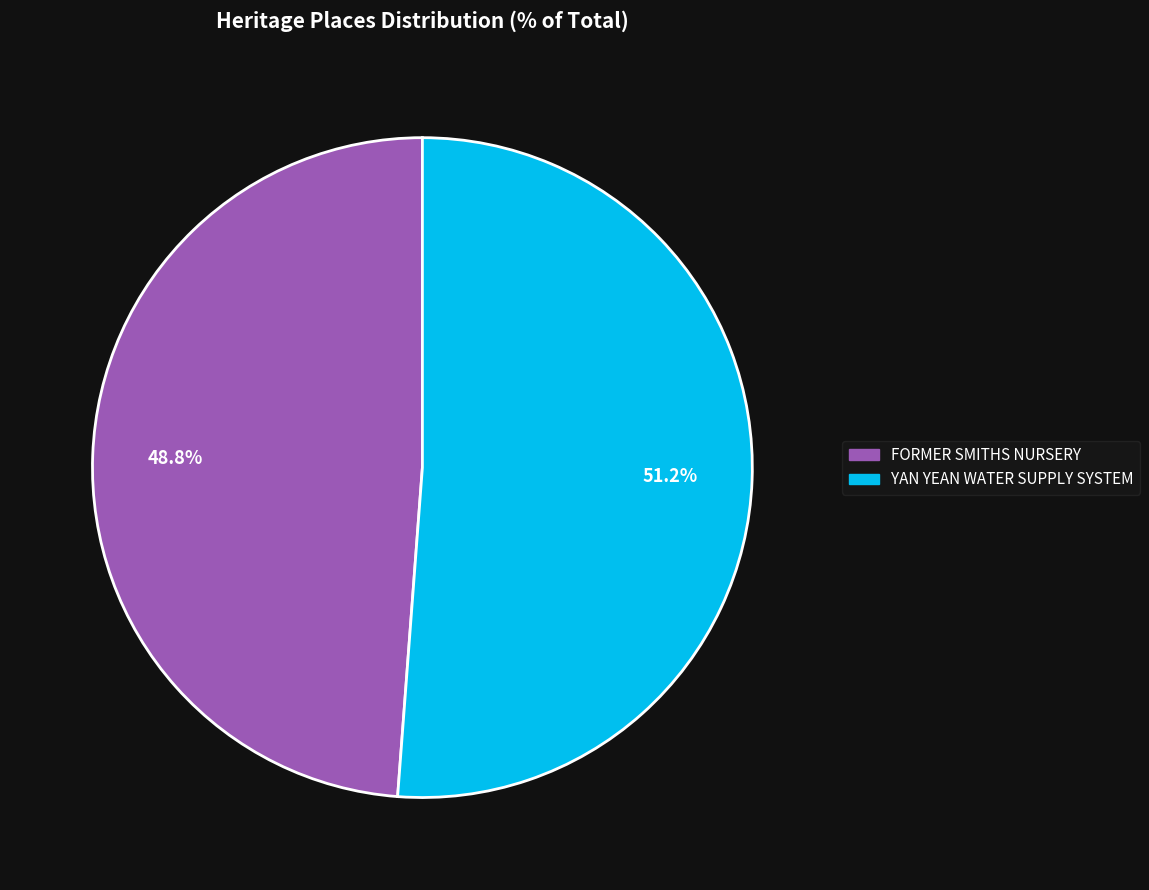

Is there a majority slice in this chart?

Yes